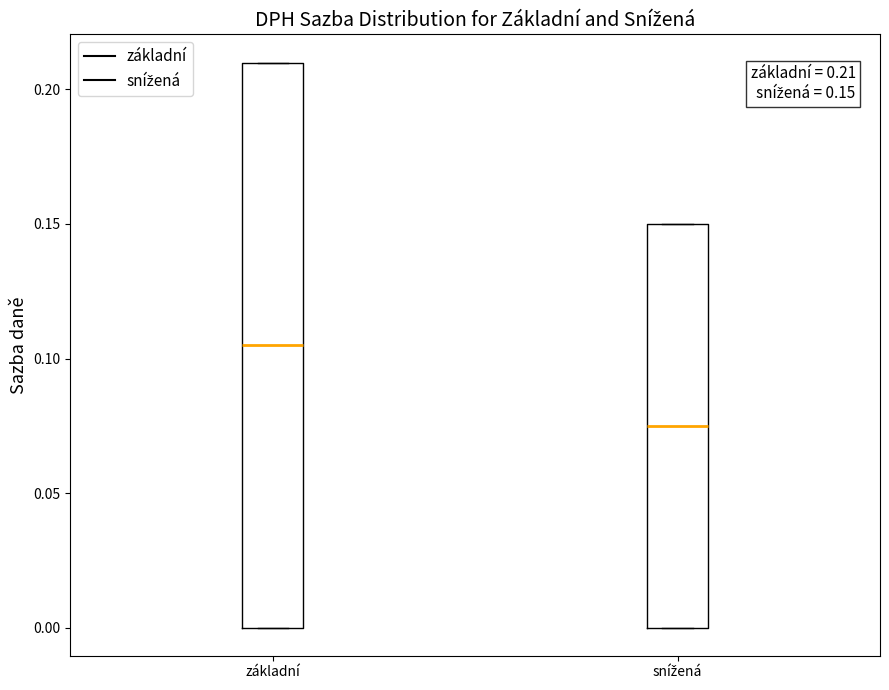

Which box's median line is the lowest?

snížená